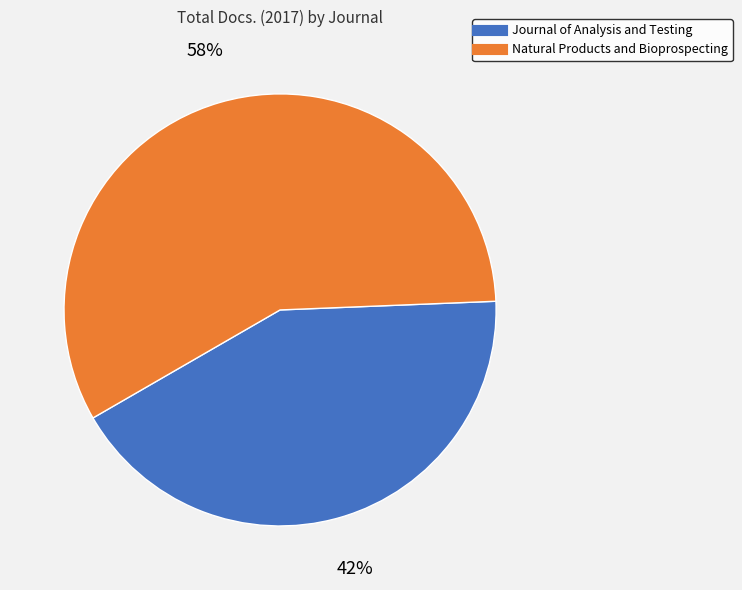

What is the majority slice?

Natural Products and Bioprospecting